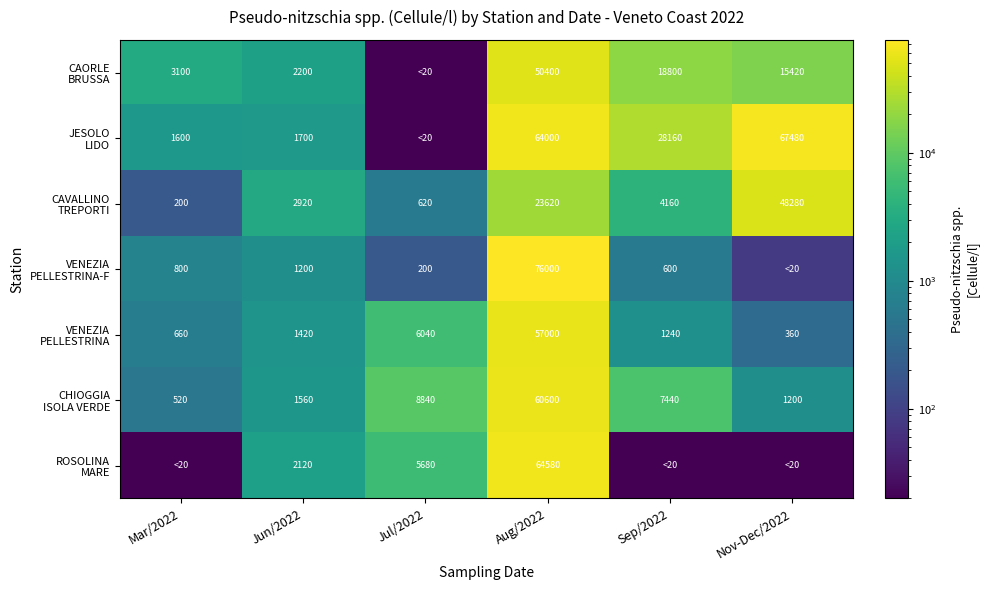

What is the total value across all series at Aug/2022?

396200